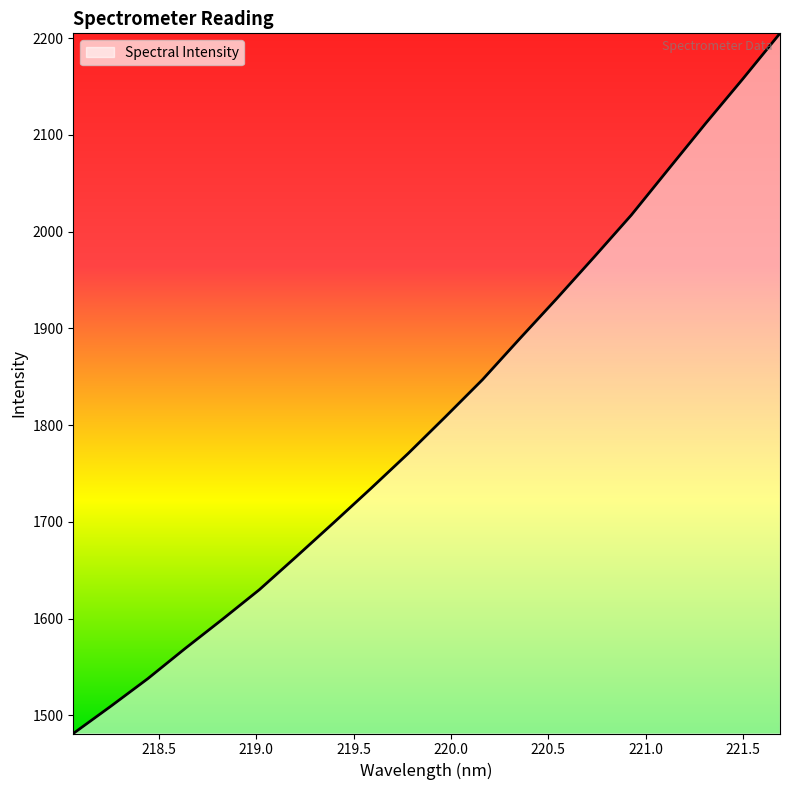

Reading right to left, what are all the values shown in this chart?

2204.8	2157.8	2111.8	2064.5	2017.0	1973.7	1931.0	1889.3	1847.0	1808.5	1770.7	1734.6	1699.2	1664.3	1629.9	1599.0	1568.9	1537.9	1509.2	1481.3